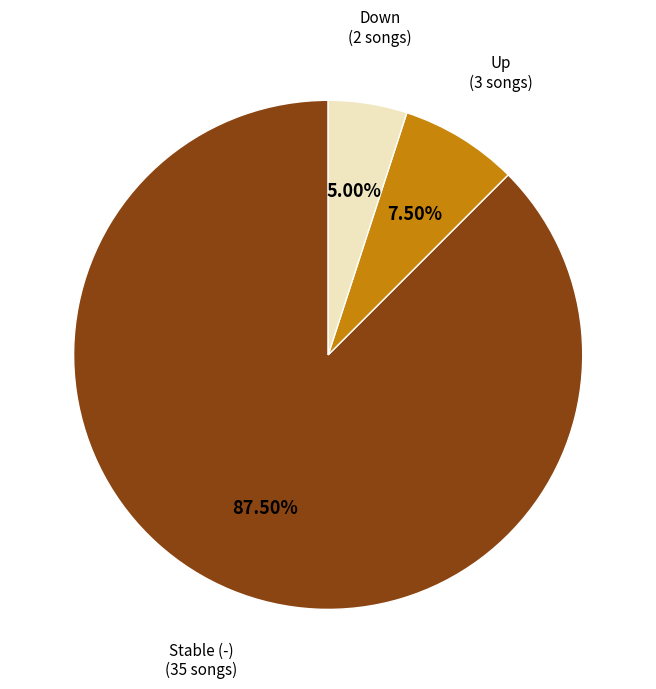

Is there any slice that represents more than half of the pie?

Yes